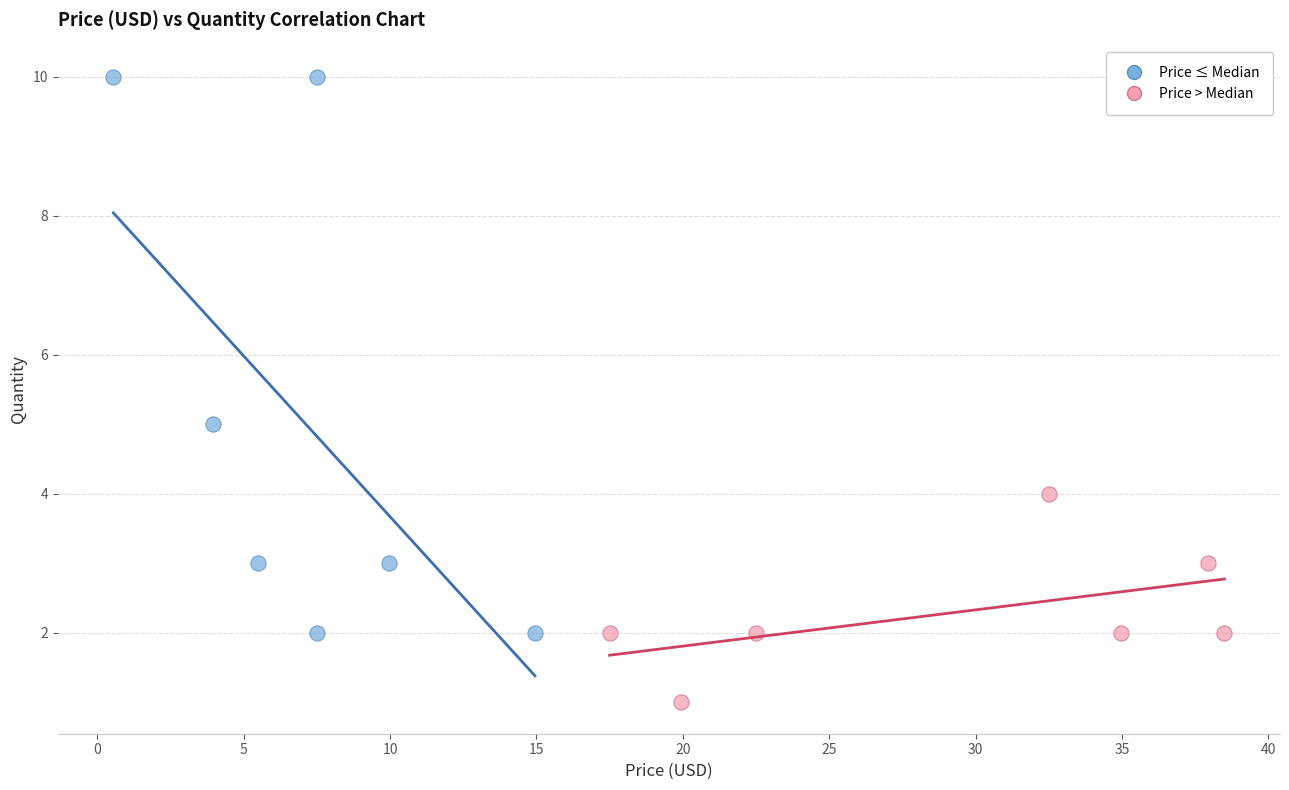

Which series reaches the minimum Y coordinate?

Price > Median